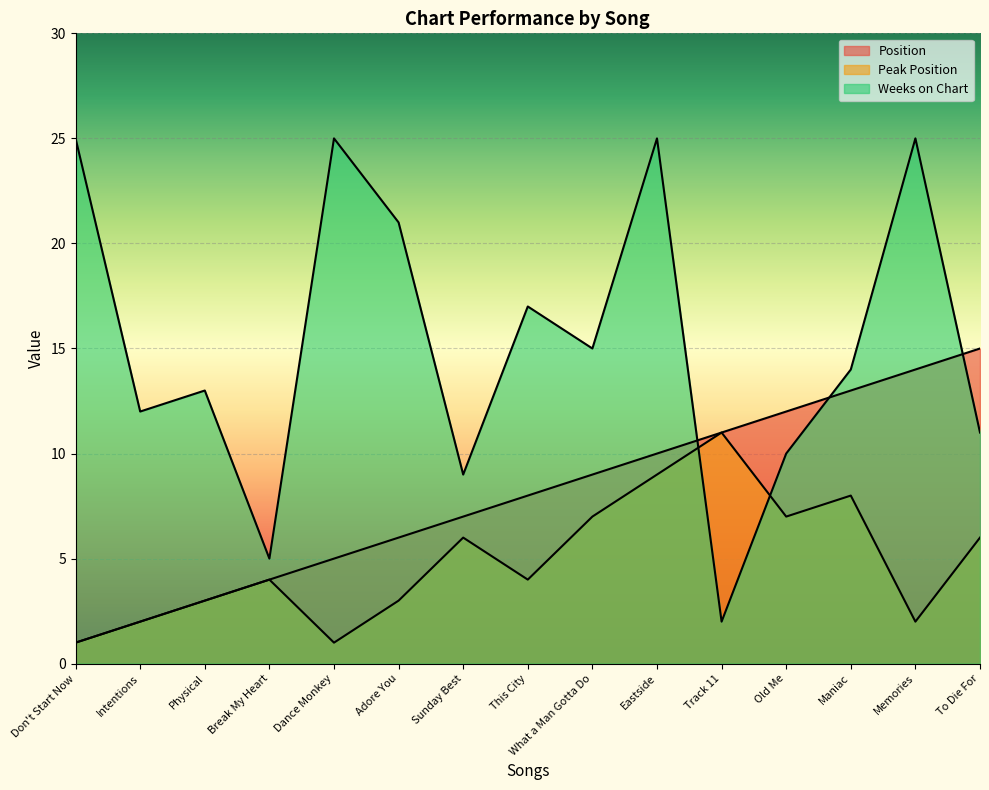

What is the sum of the Peak Position values at Memories and Eastside?

11